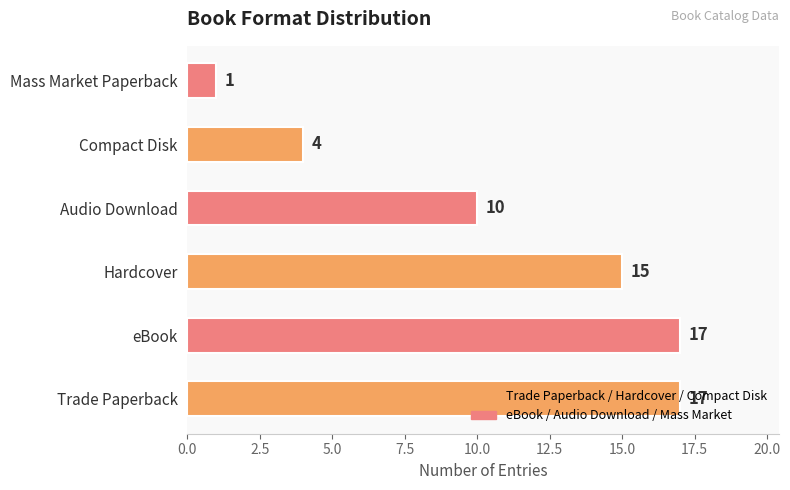

Which has a higher value, Trade Paperback or Mass Market Paperback?

Trade Paperback